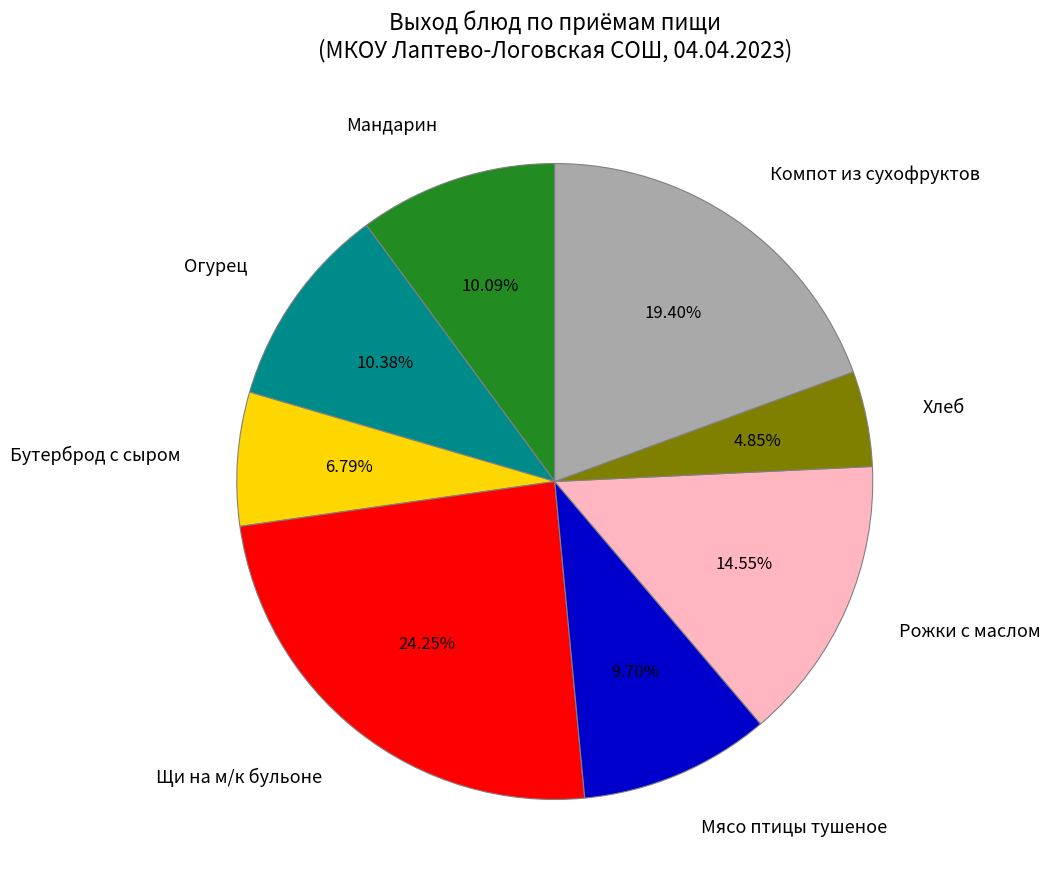

What percentage is NOT represented by Хлеб?

95.2%